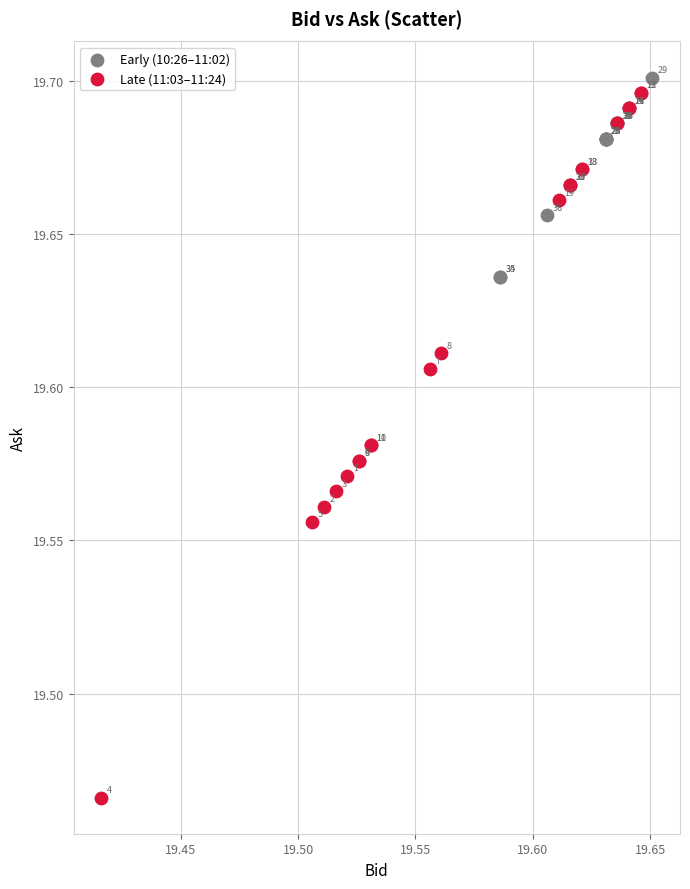

What are all the series names shown in the legend?

Early (10:26–11:02), Late (11:03–11:24)